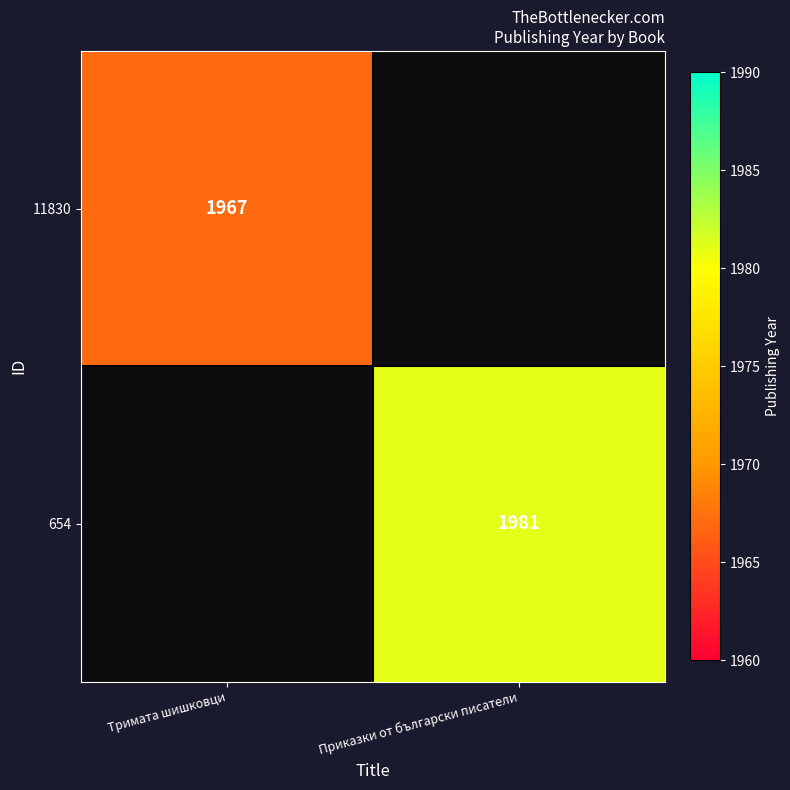

The 11830 series shows 2647 at Тримата шишковци. True or false?

False